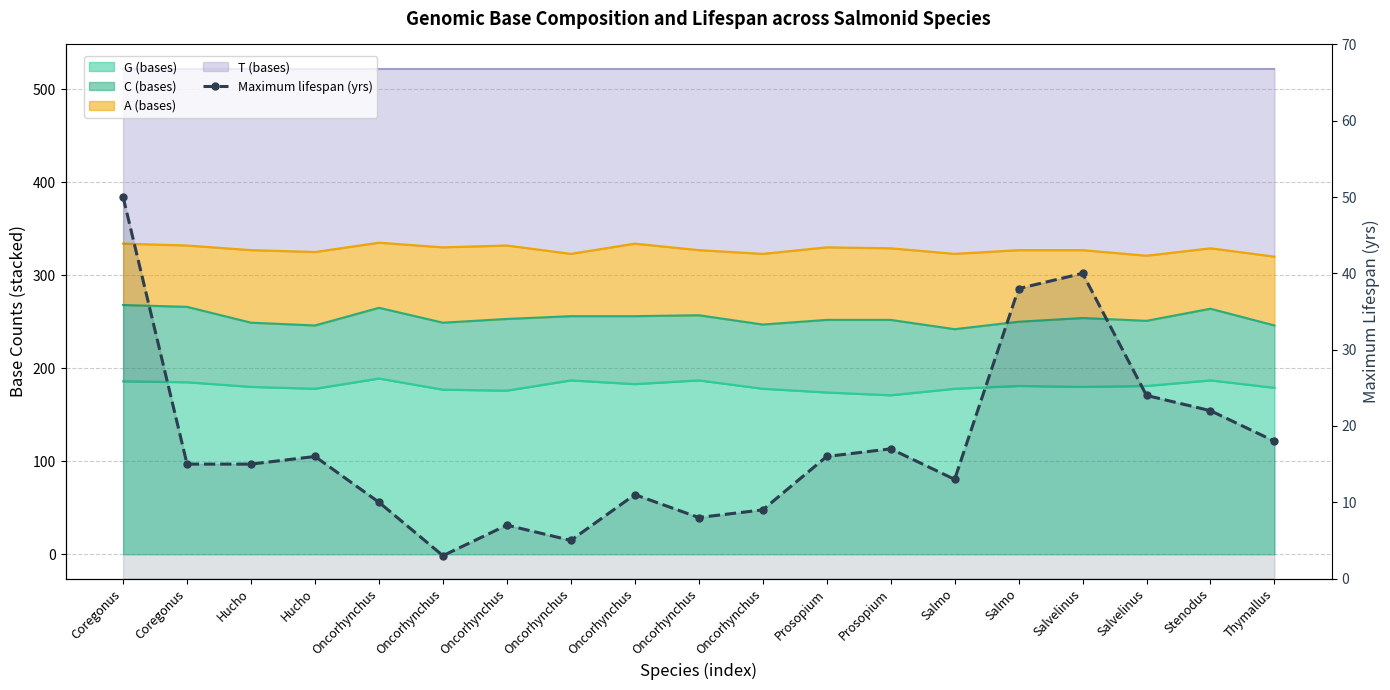

What is the change in value from Prosopium to Salmo?

+22